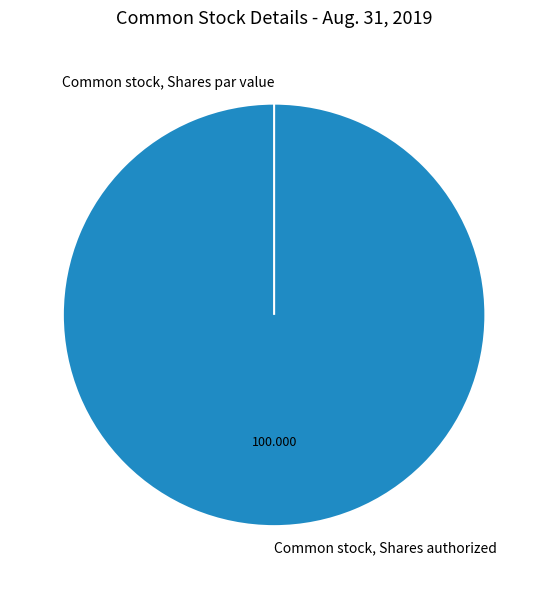

True or false: Common stock, Shares par value accounts for 14% of the total.

False